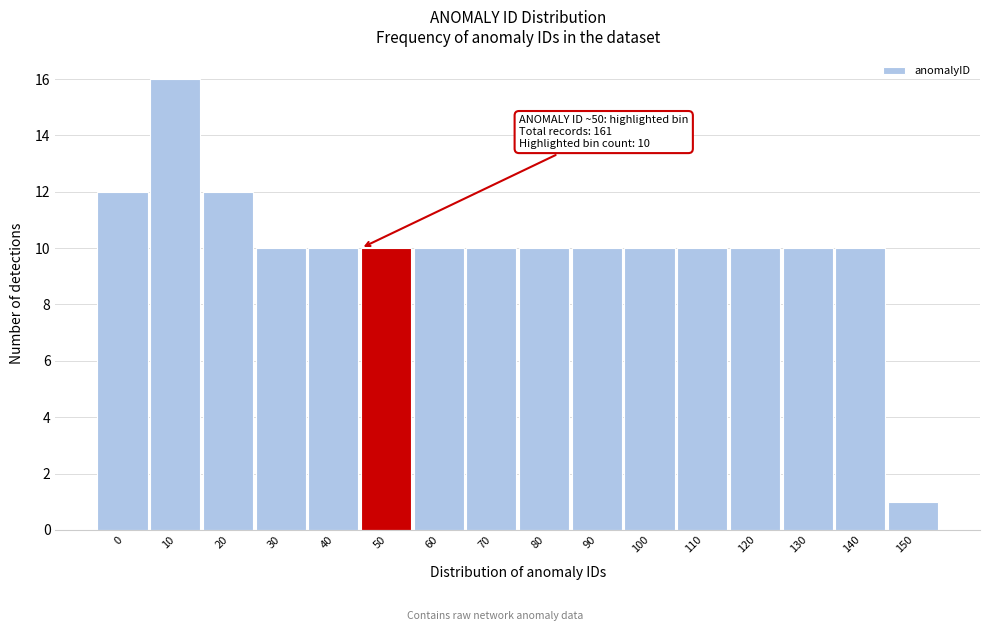

Reading left to right, list all the values displayed in this chart.

0=12	10=16	20=12	30=10	40=10	50=10	60=10	70=10	80=10	90=10	100=10	110=10	120=10	130=10	140=10	150=1